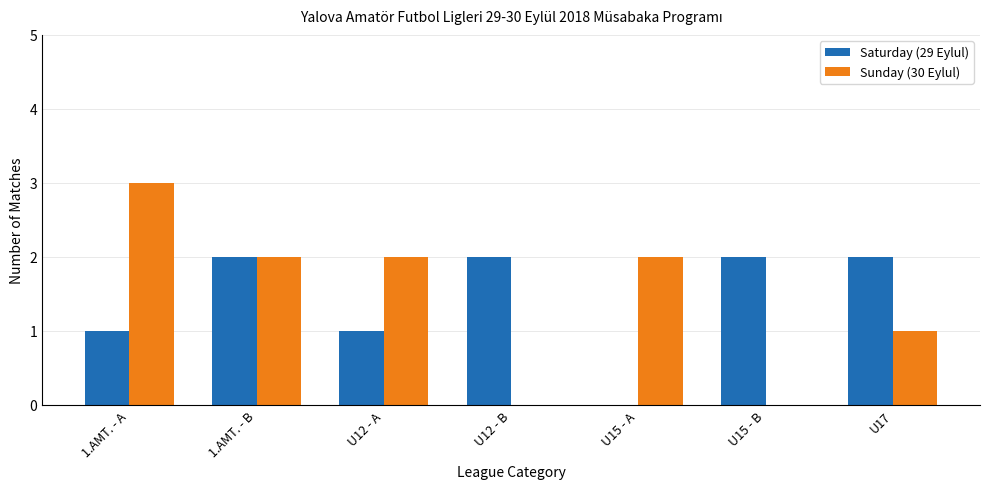

What is the sum of all Saturday (29 Eylul) values?

10